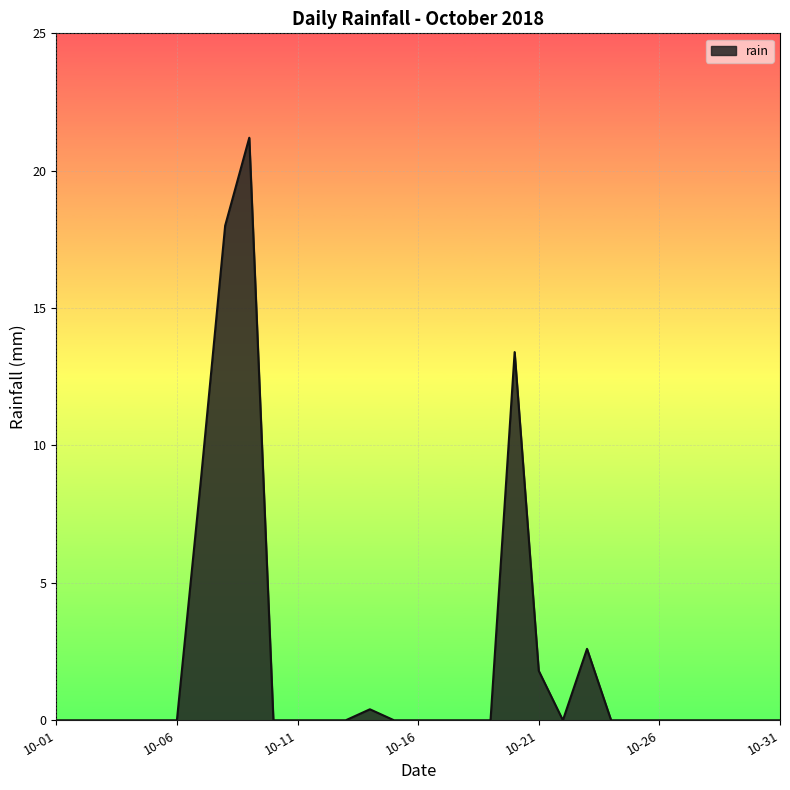

What is the greatest value displayed?

21.2